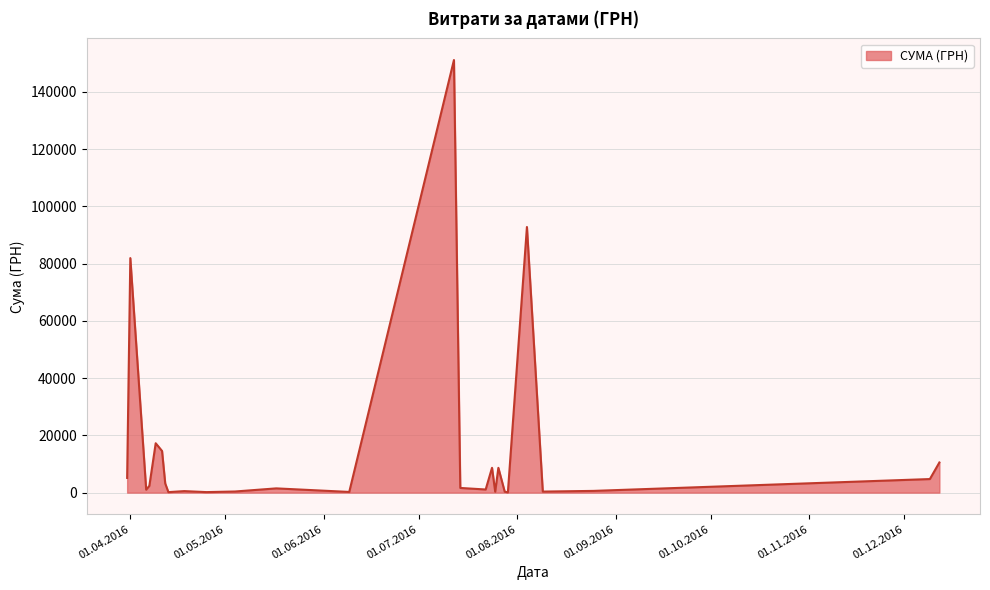

What is the maximum value shown in the chart?

151115.9